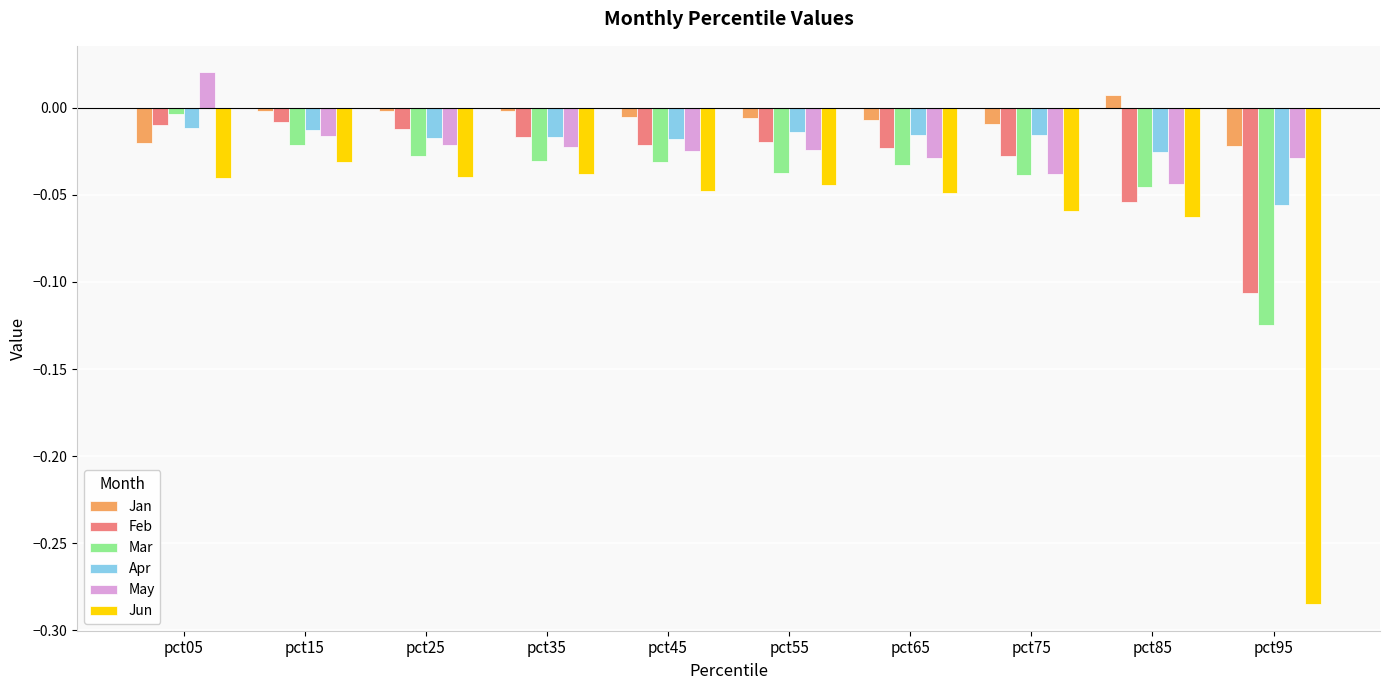

Are the bars grouped side by side (vs. stacked)?

Yes